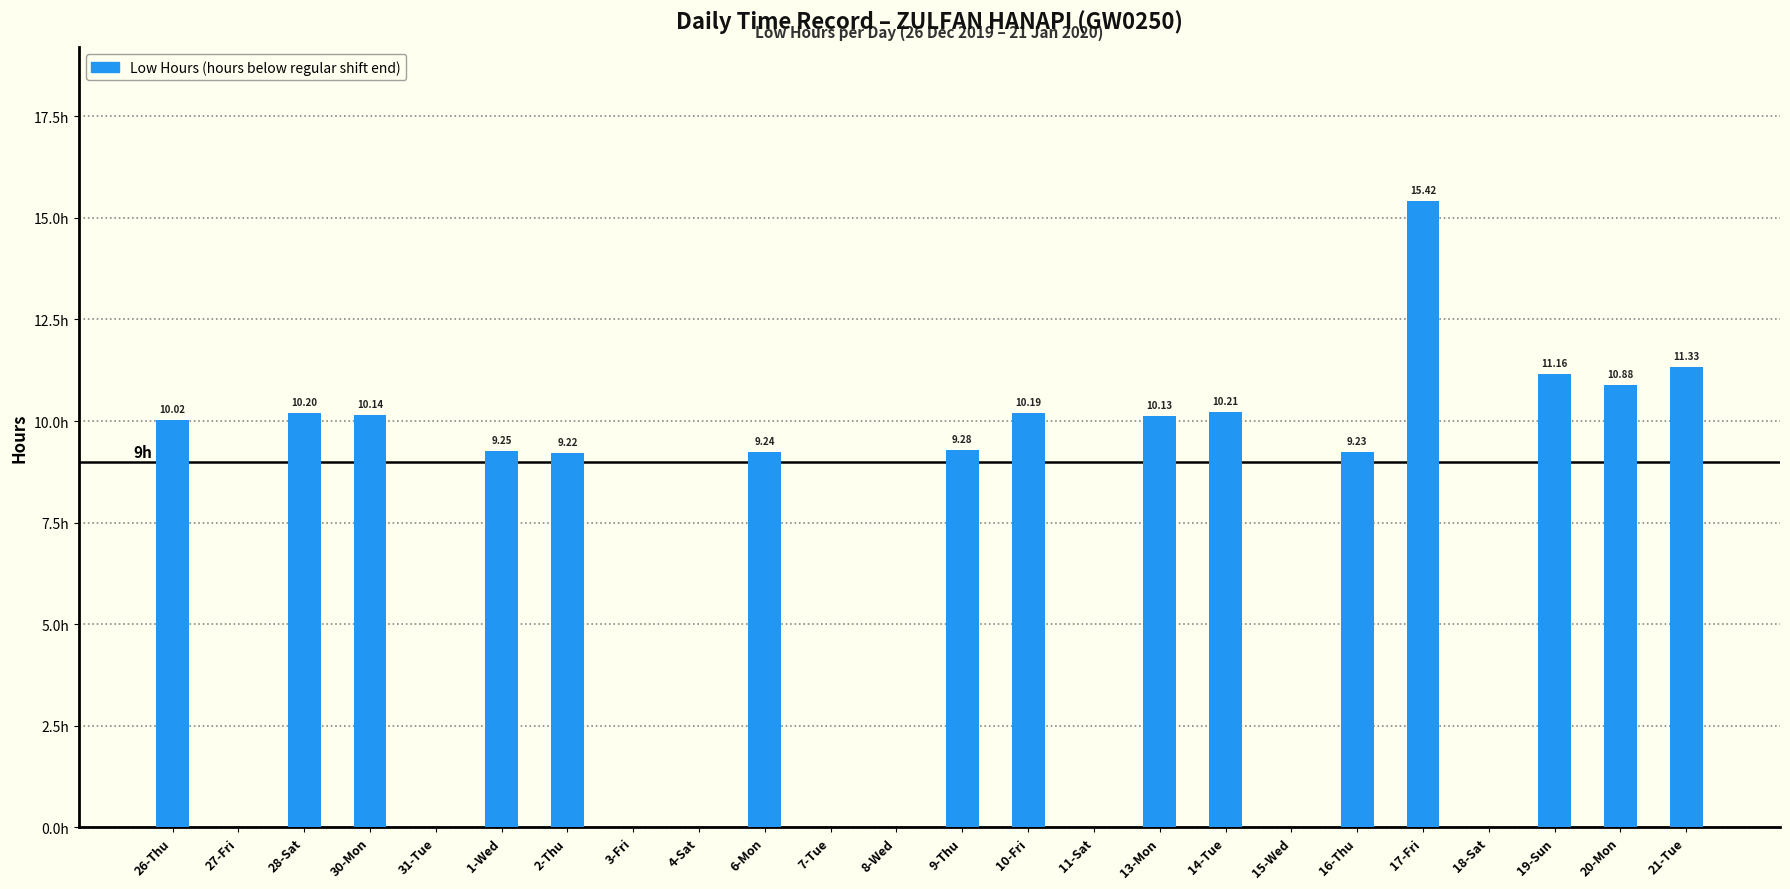

At which label is the value closest to 7?

2-Thu